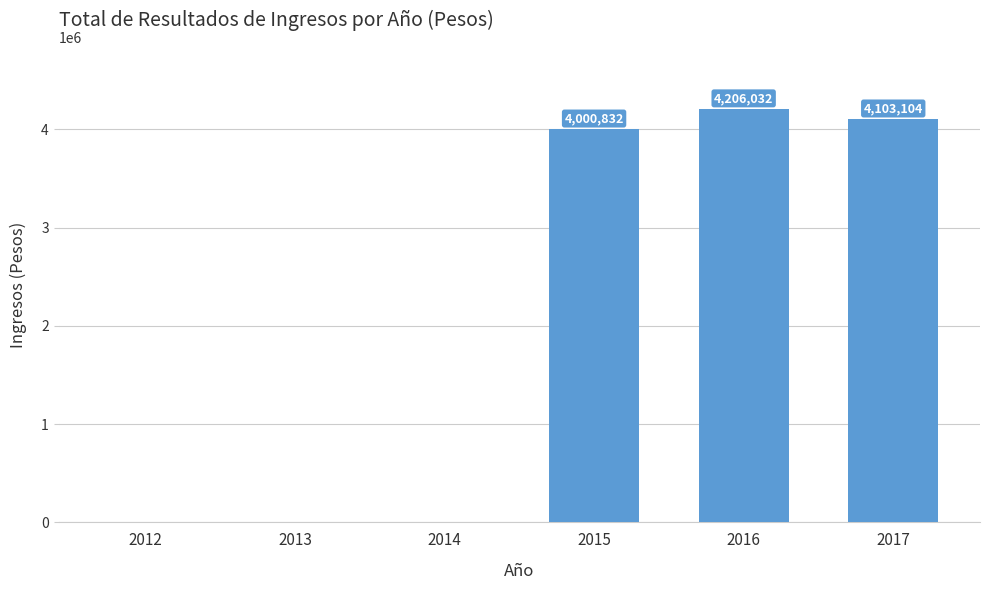

Which has a higher value, 2017 or 2016?

2016